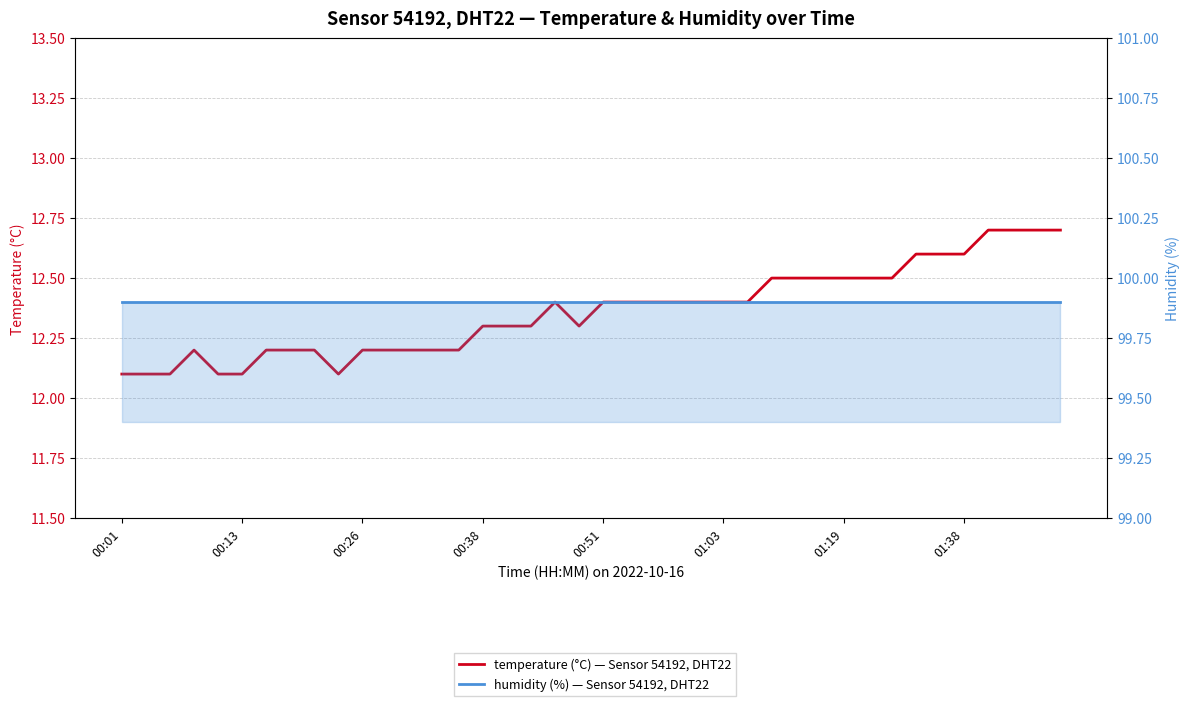

True or false: temperature (°C) — Sensor 54192, DHT22 and humidity (%) — Sensor 54192, DHT22 intersect in this chart.

False